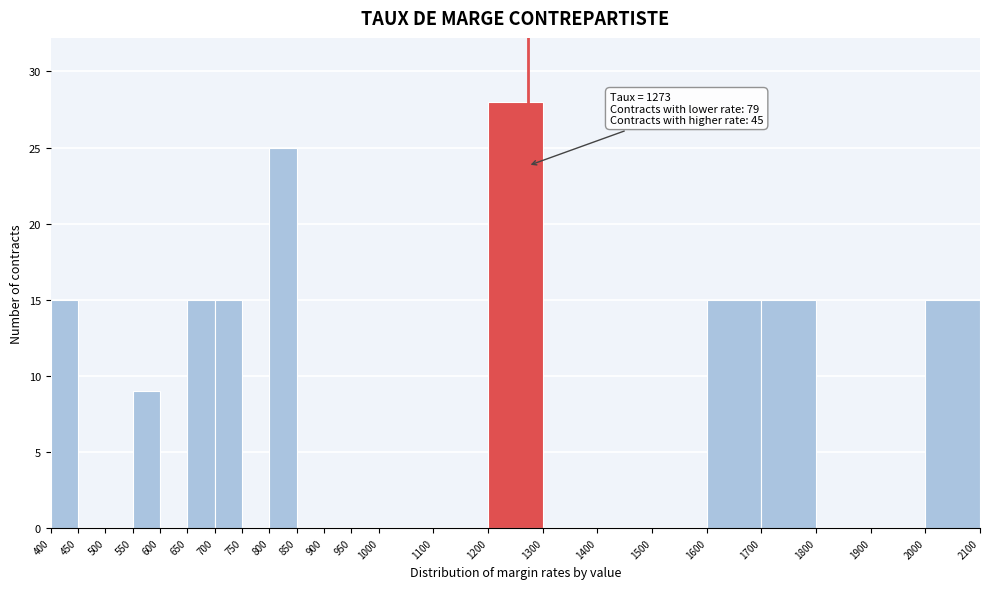

Which range on the x-axis has the tallest bar?

1200 to 1300